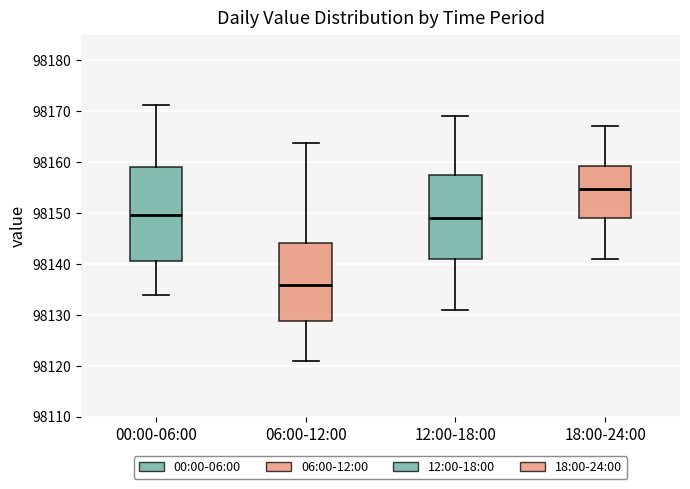

Comparing the boxes themselves (not the whiskers), which one is the tallest?

00:00-06:00